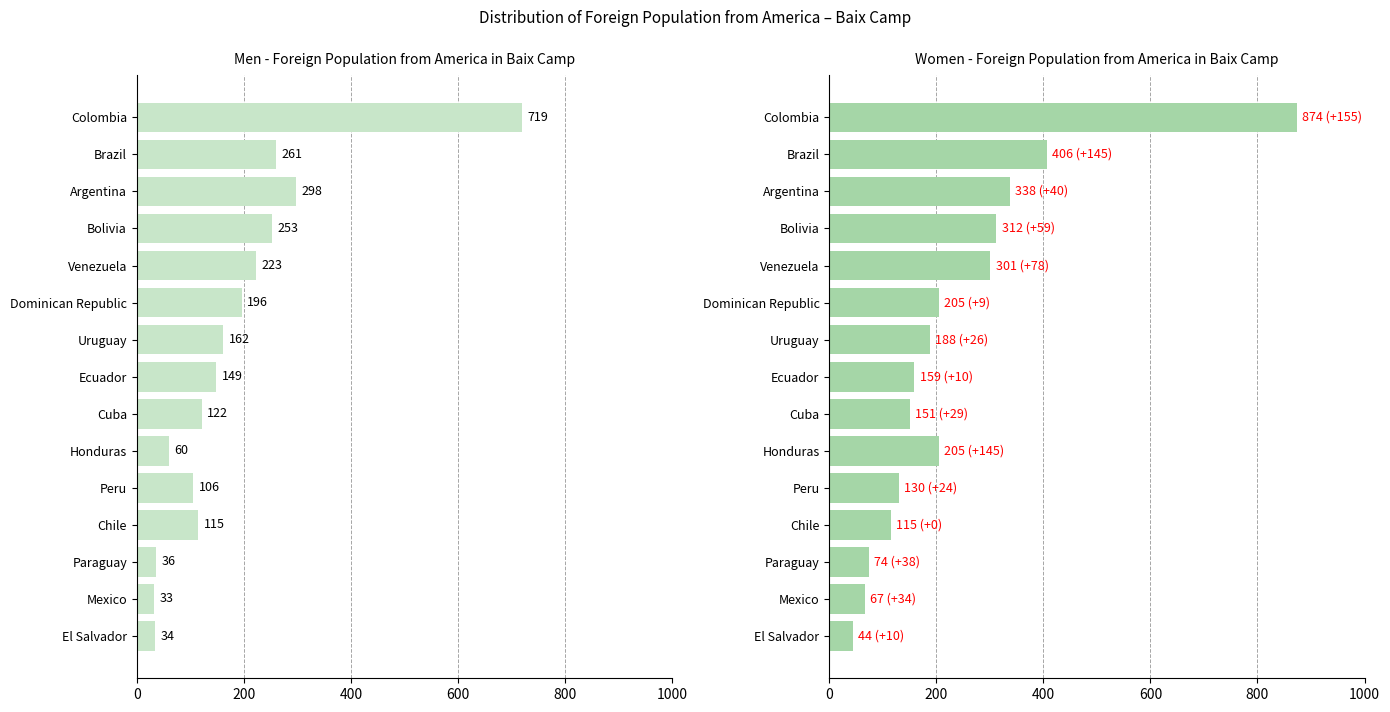

Between Peru and El Salvador, which is larger?

Peru